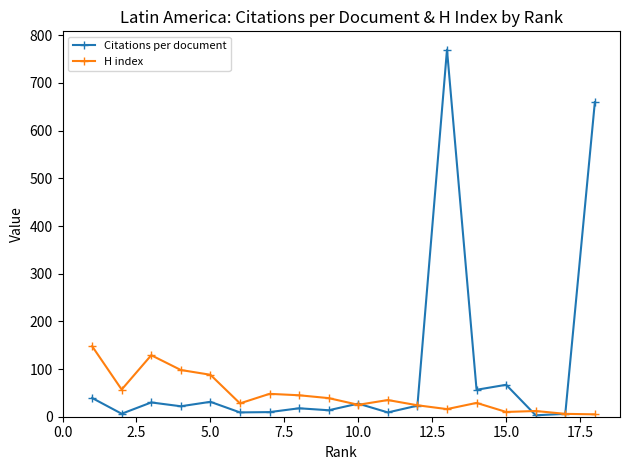

What is the average value of the H index series?

46.8